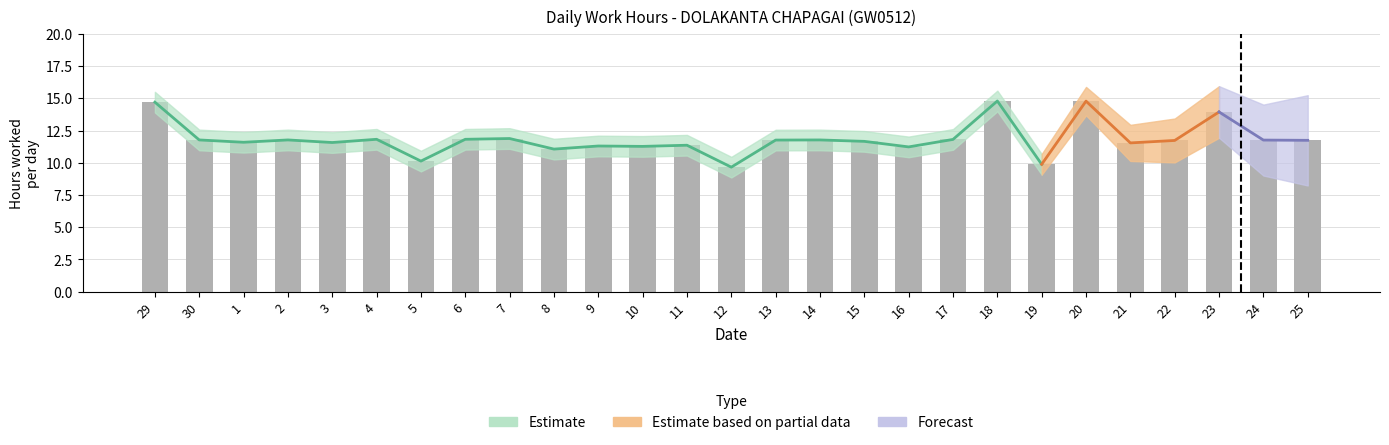

List the labels in order of value, largest first.

18, 20, 29, 23, 7, 4, 6, 17, 30, 2, 14, 13, 24, 25, 22, 15, 1, 3, 21, 11, 9, 10, 16, 8, 5, 19, 12